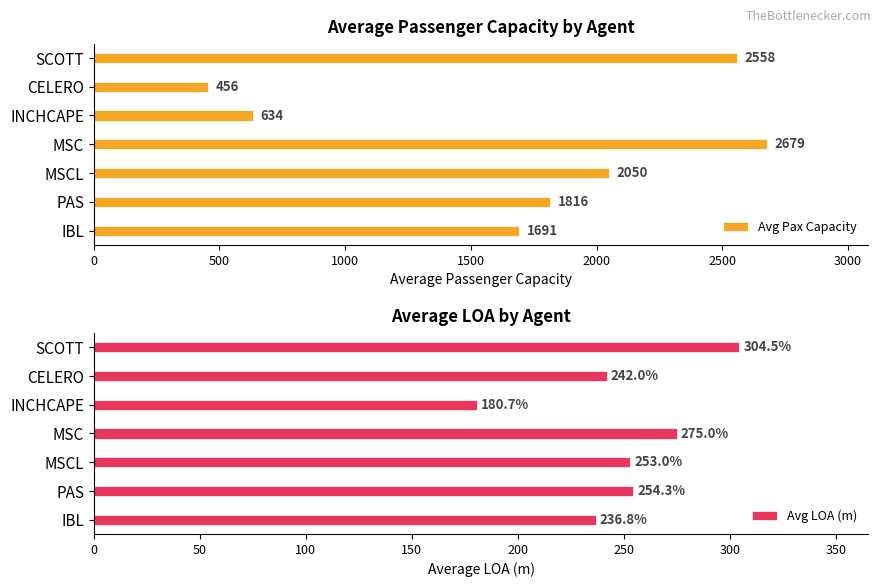

What are all the series names shown in the legend?

Avg Pax Capacity, Avg LOA (m)